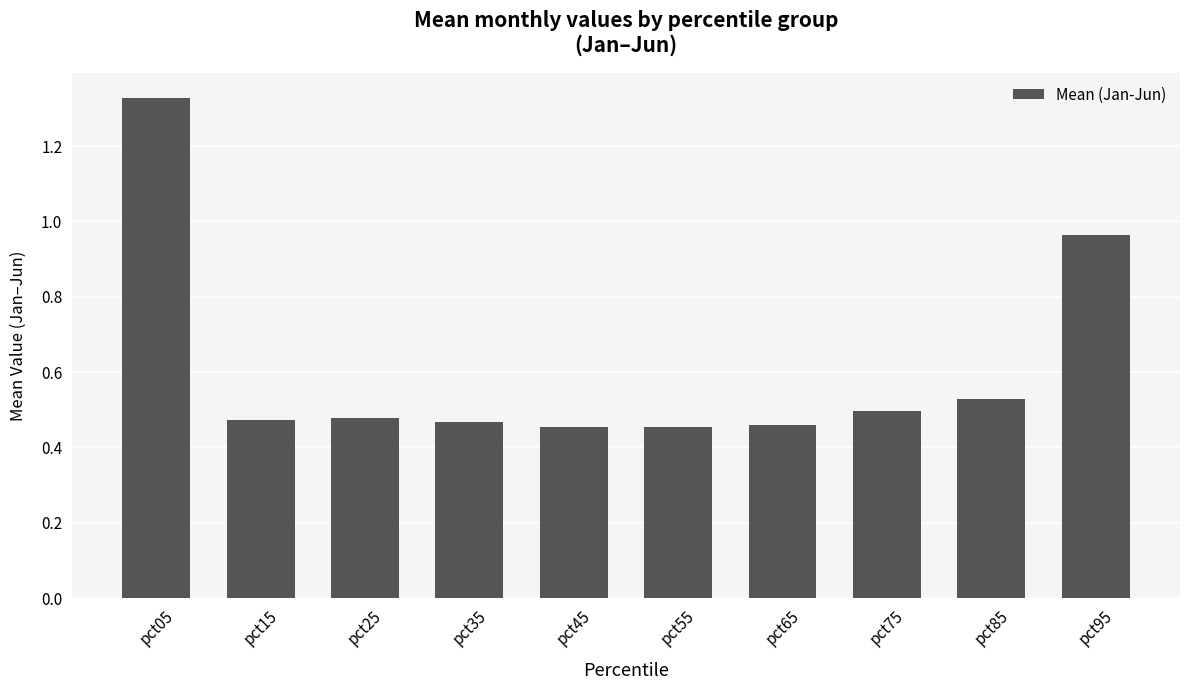

Which has a higher value, pct35 or pct95?

pct95